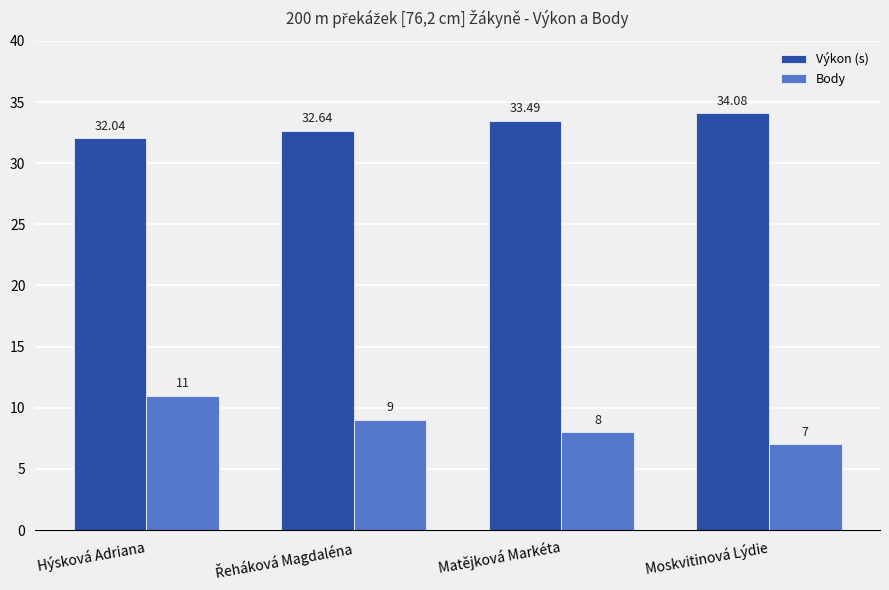

The Výkon (s) series shows 33.5 at Matějková Markéta. True or false?

True